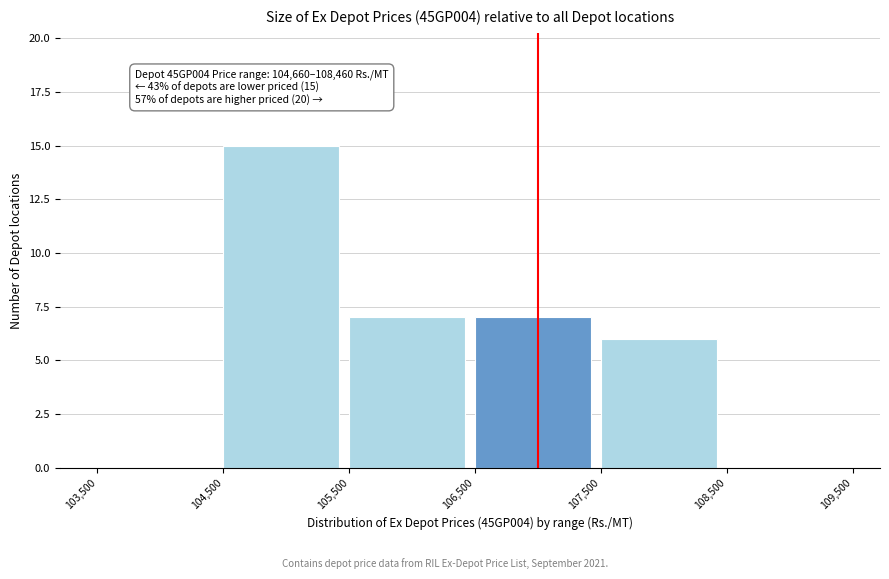

Which range on the x-axis has the tallest bar?

104,500 to 105,500